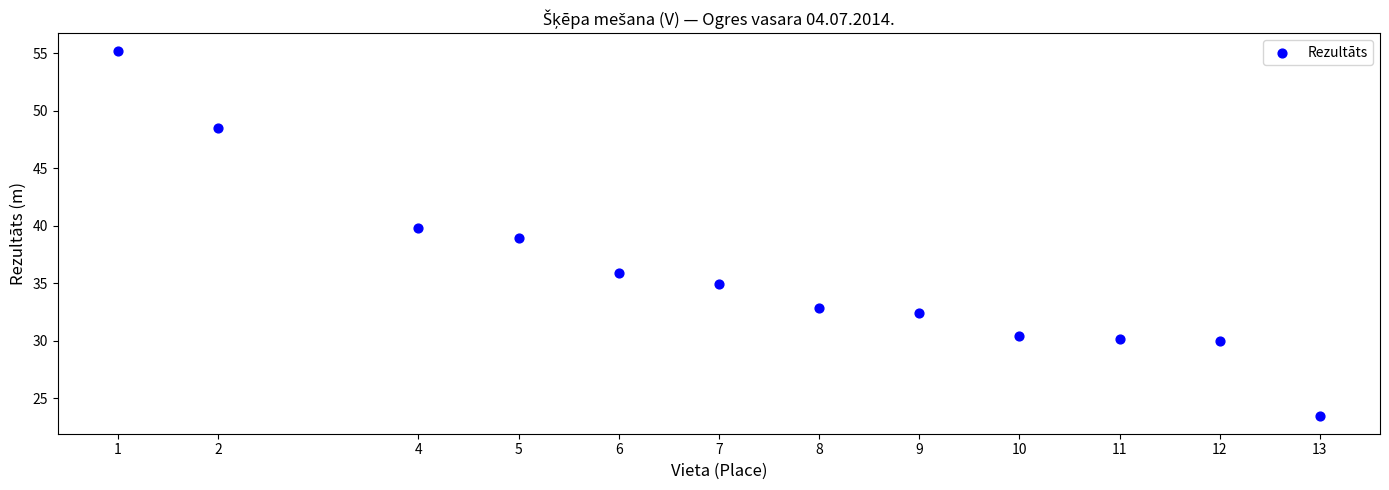

What is the range of X values (max minus min)?

12.0